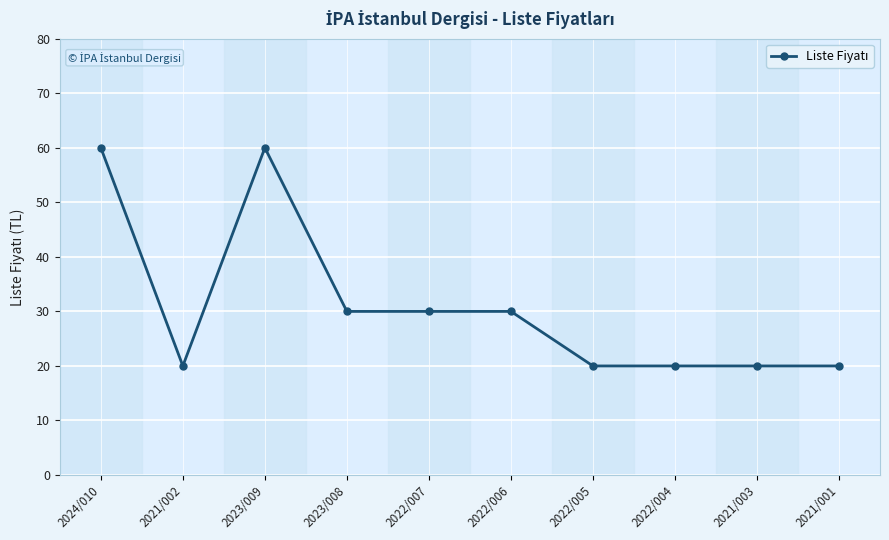

True or false: the data shows 14 at 2021/001.

False